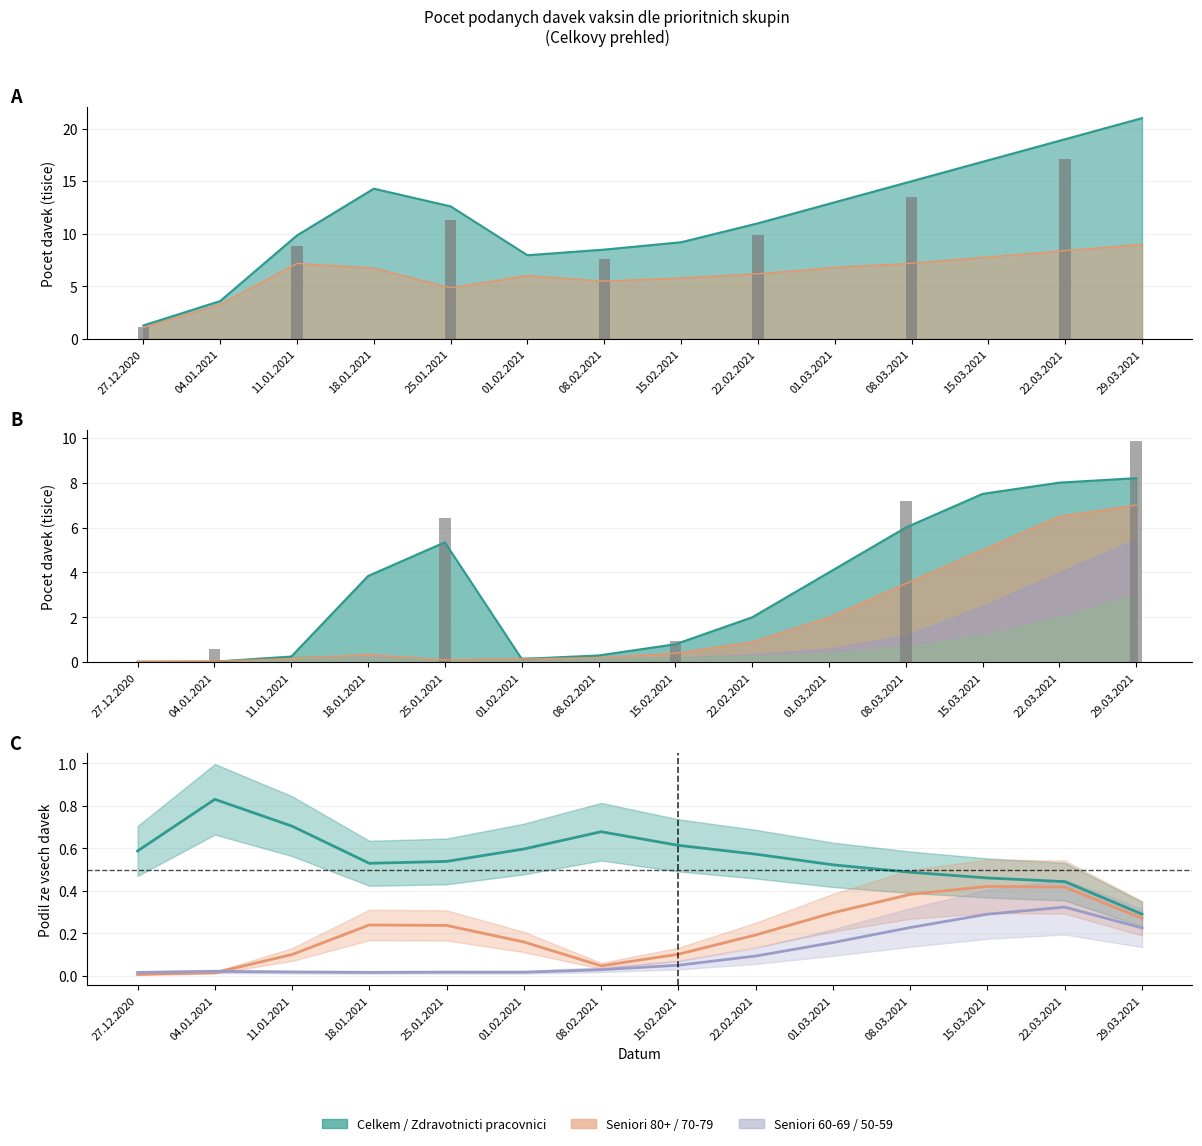

What is the sum of the Zdravotnicti pracovnici values at 08.03.2021 and 18.01.2021?

1.0